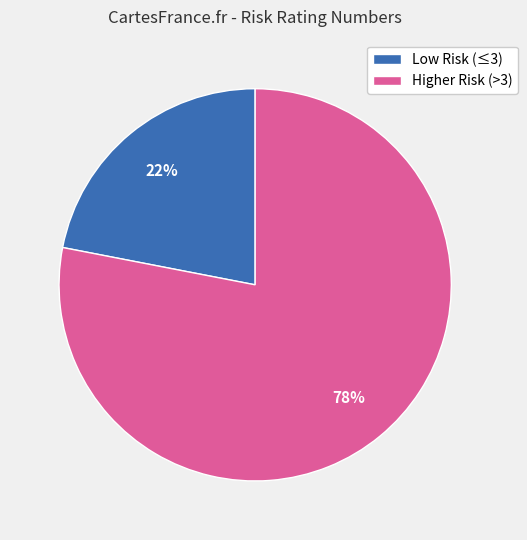

Which category has the biggest portion of the pie?

Higher Risk (>3)